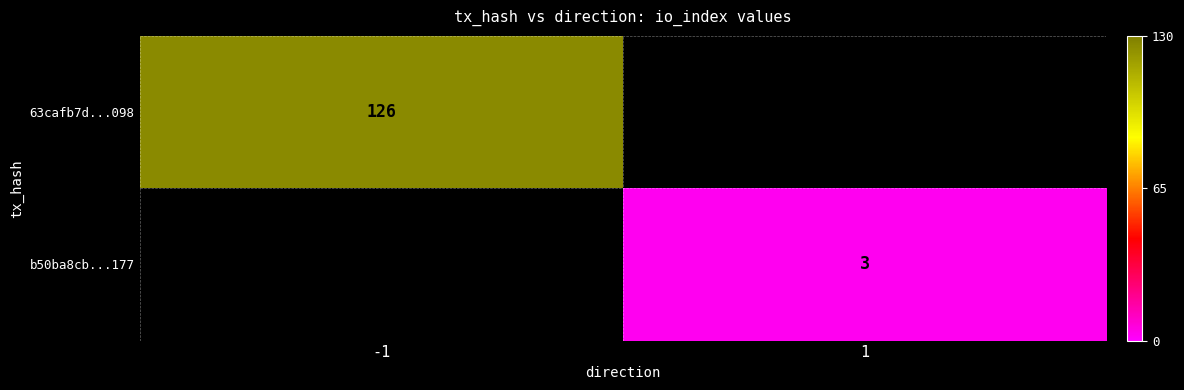

Between 1 and -1, which is larger?

-1